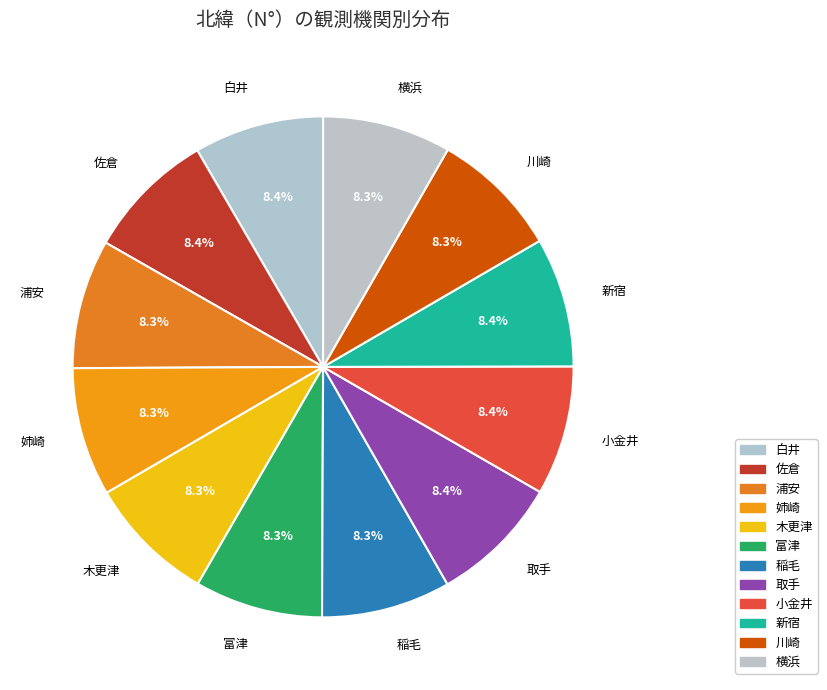

To the nearest percent, what portion does 佐倉 represent?

8%